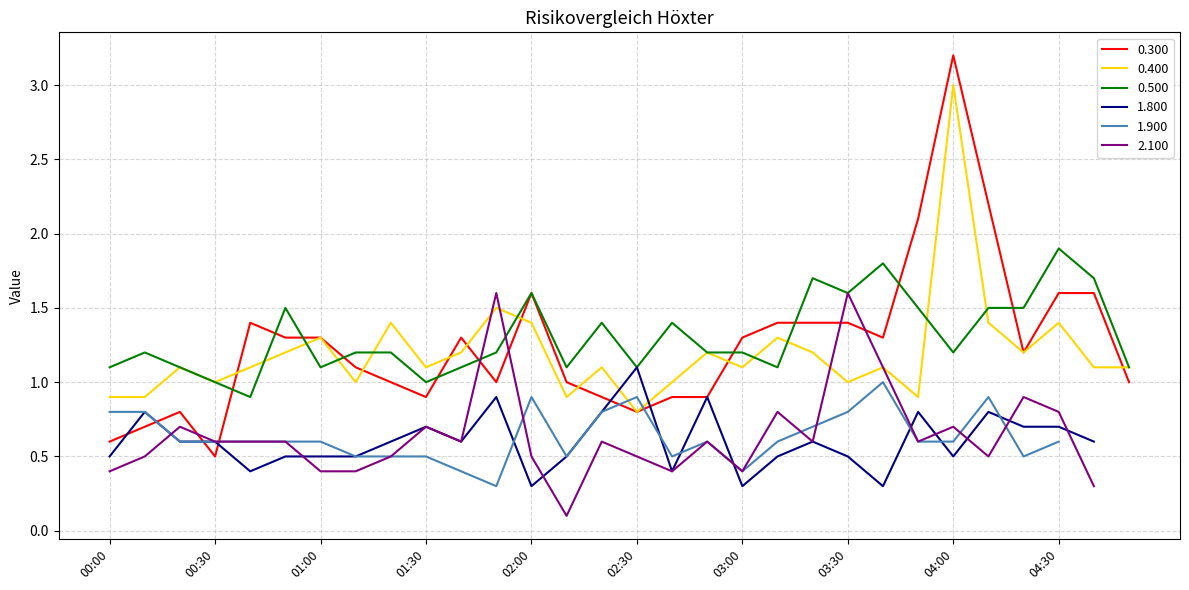

How many data points in 0.500 are less than 1?

1